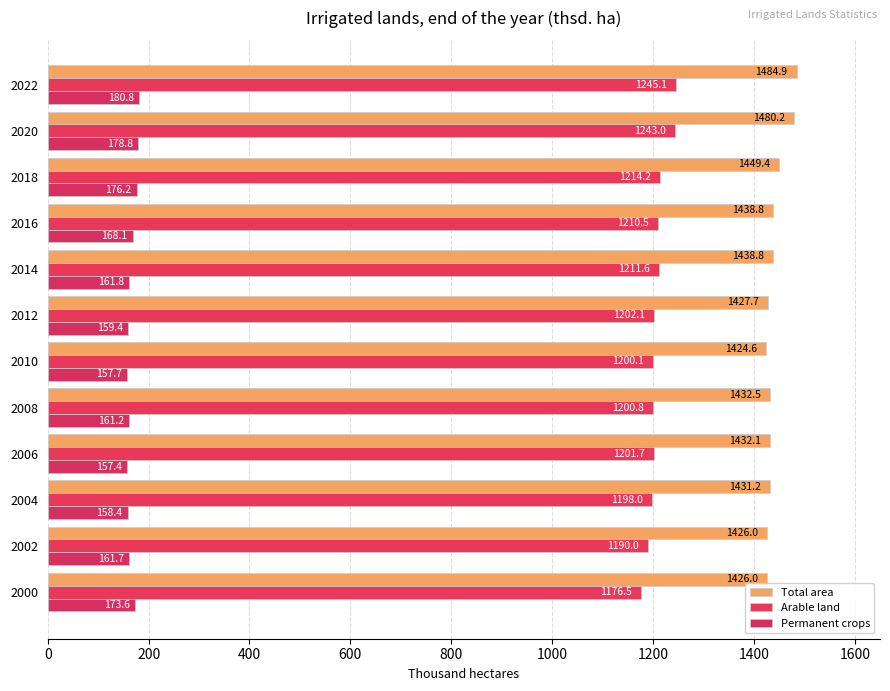

Count the number of data series in this chart.

3